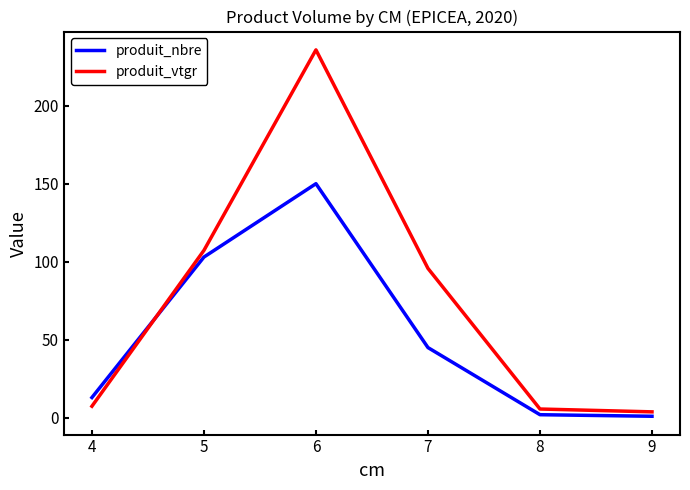

How many lines are shown in the chart?

2